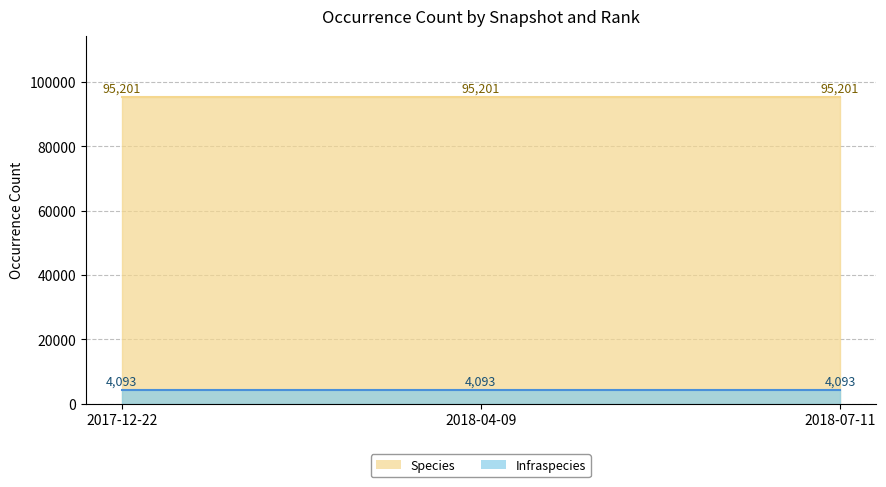

What are all the series names shown in the legend?

Species, Infraspecies